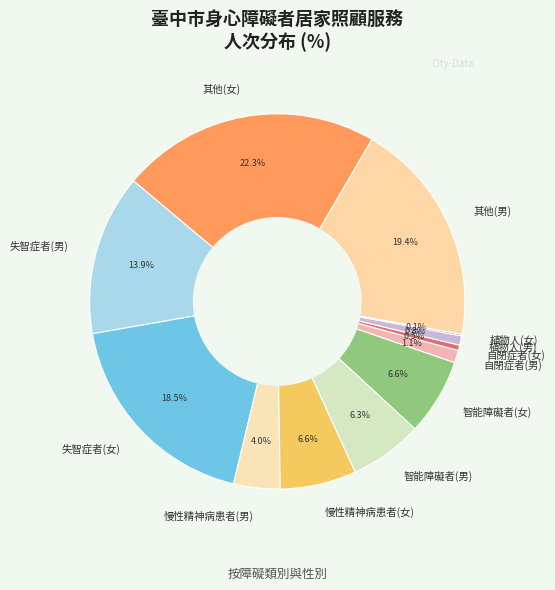

To the nearest percent, what is the difference between the 自閉症者(男) and 自閉症者(女) slice percentages?

1%